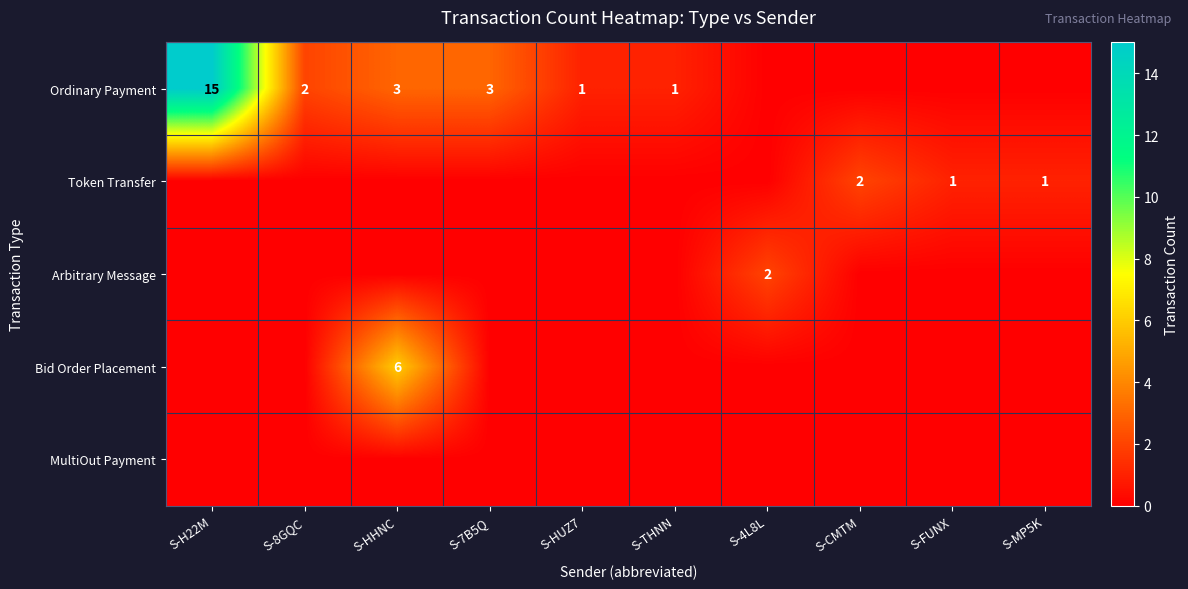

How many distinct data groups are displayed?

5